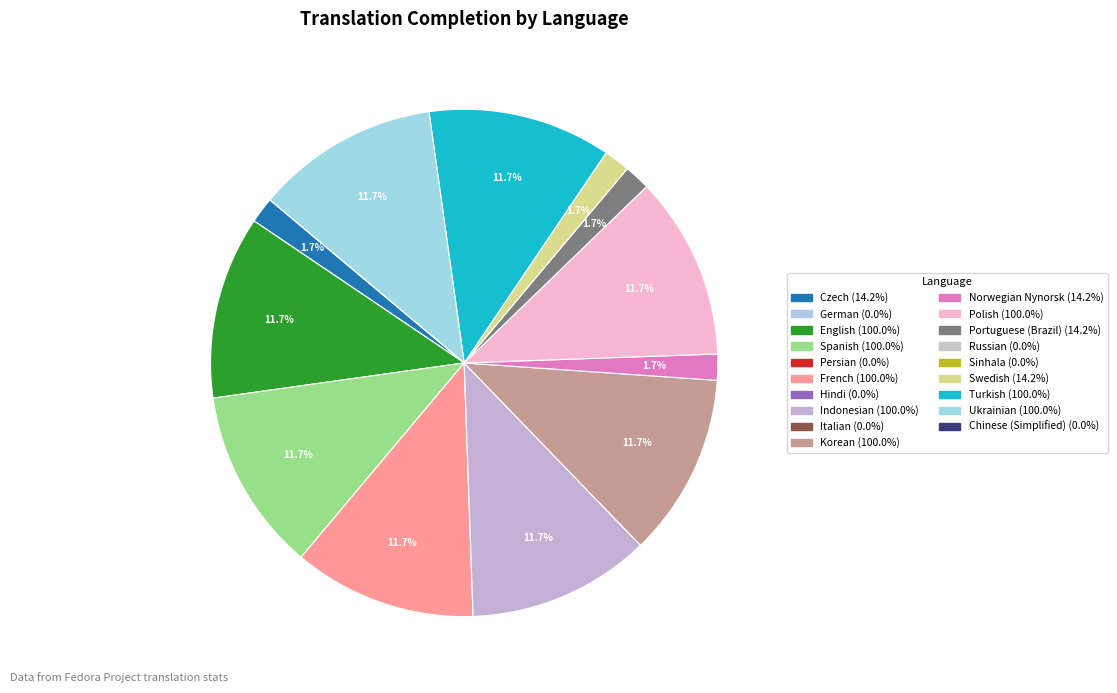

Does any single category account for the majority?

No